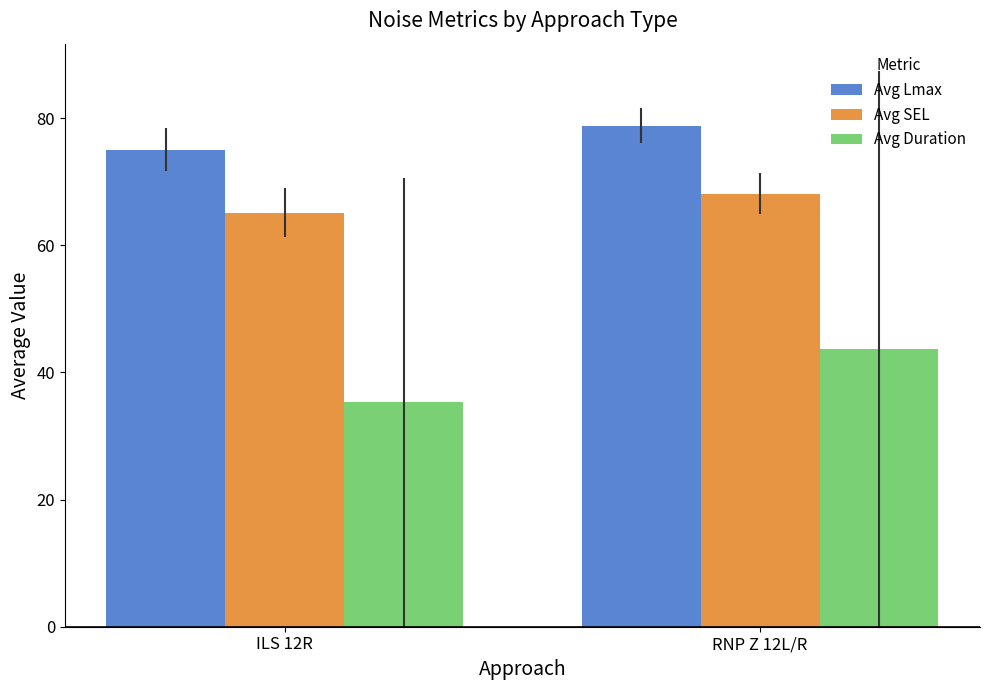

At how many categories does at least one series exceed 43?

2